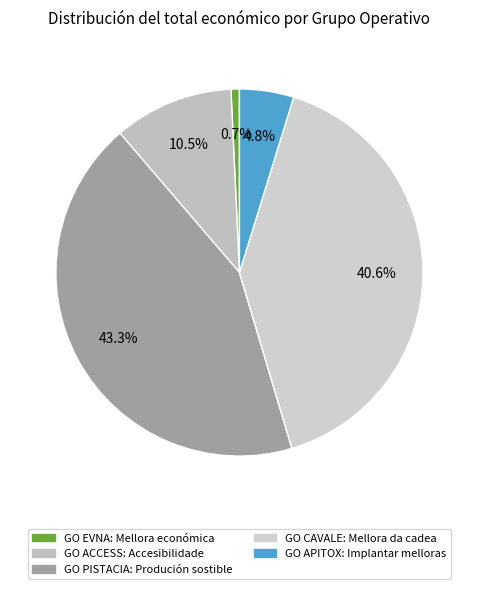

To the nearest percent, what portion does GO EVNA represent?

1%